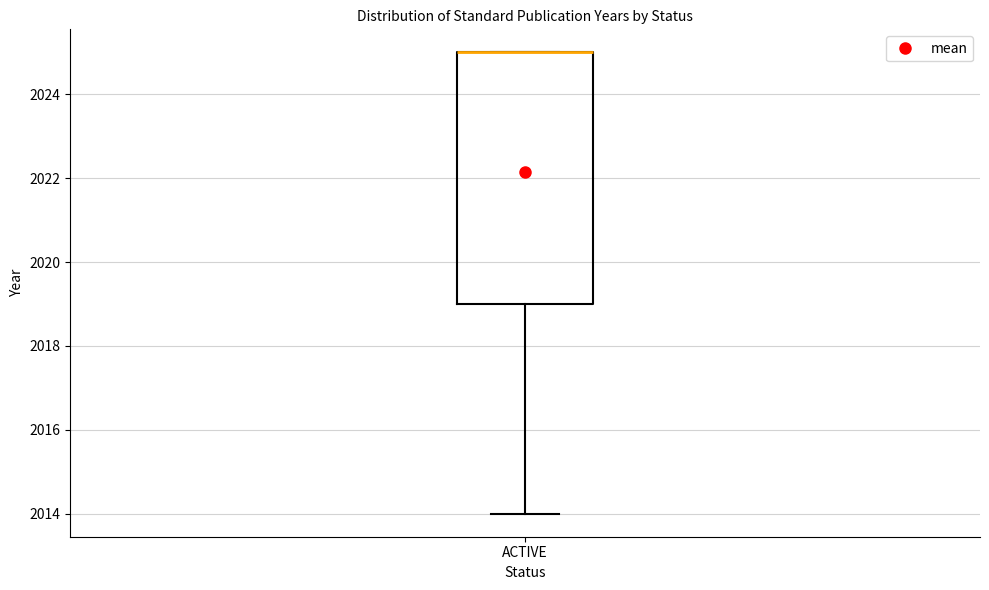

Transcribe this box plot: give where the median line is, the range the box spans, and where the two whiskers end, as read against the y-axis. The values are not printed on the chart, so give them approximately, as read against the axis.

median 2025 (drawn on the box's upper edge), box 2019 to 2025, whiskers 2014 to 2025